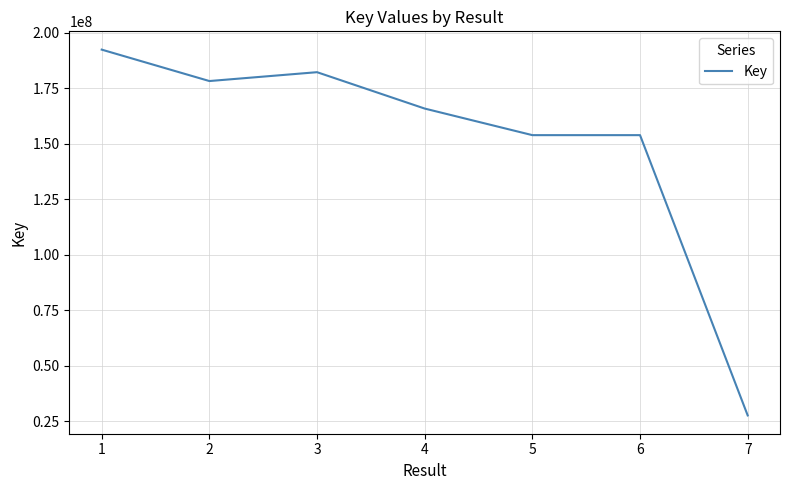

What is the maximum value shown in the chart?

192466834